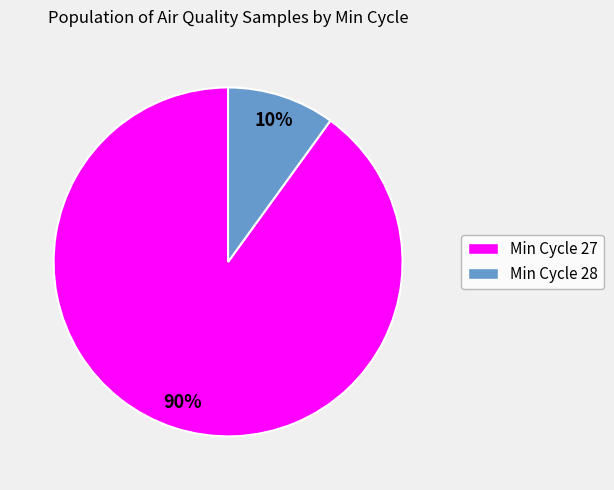

Is there a majority slice in this chart?

Yes